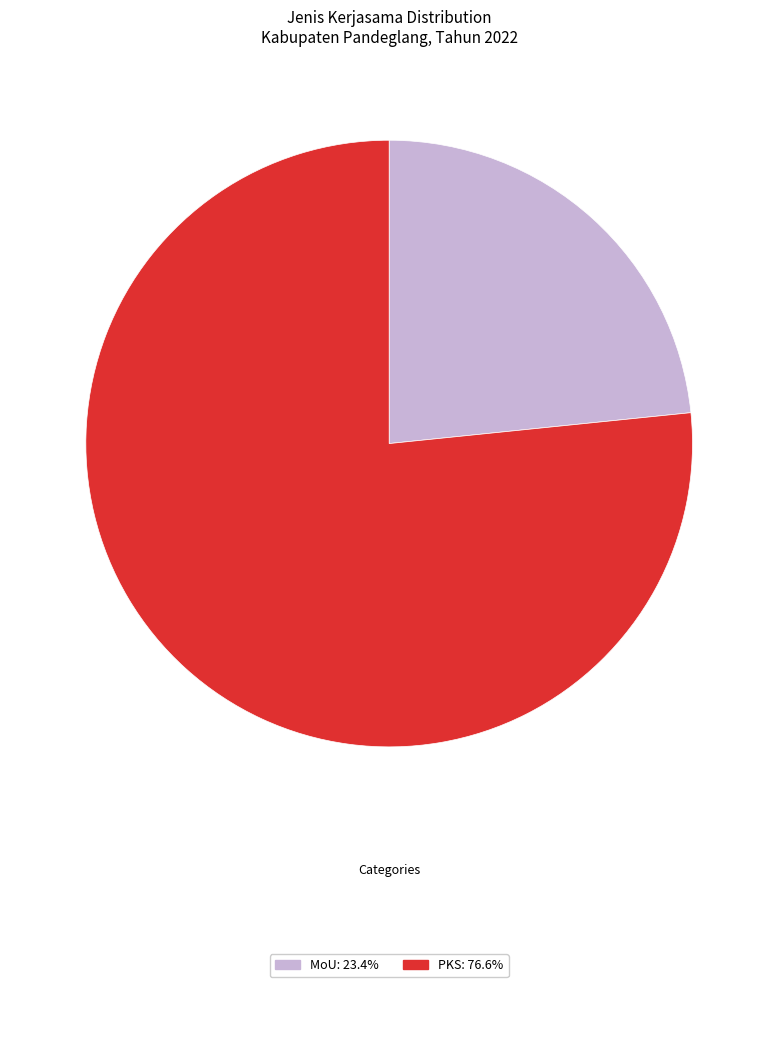

Is there any slice that represents more than half of the pie?

Yes